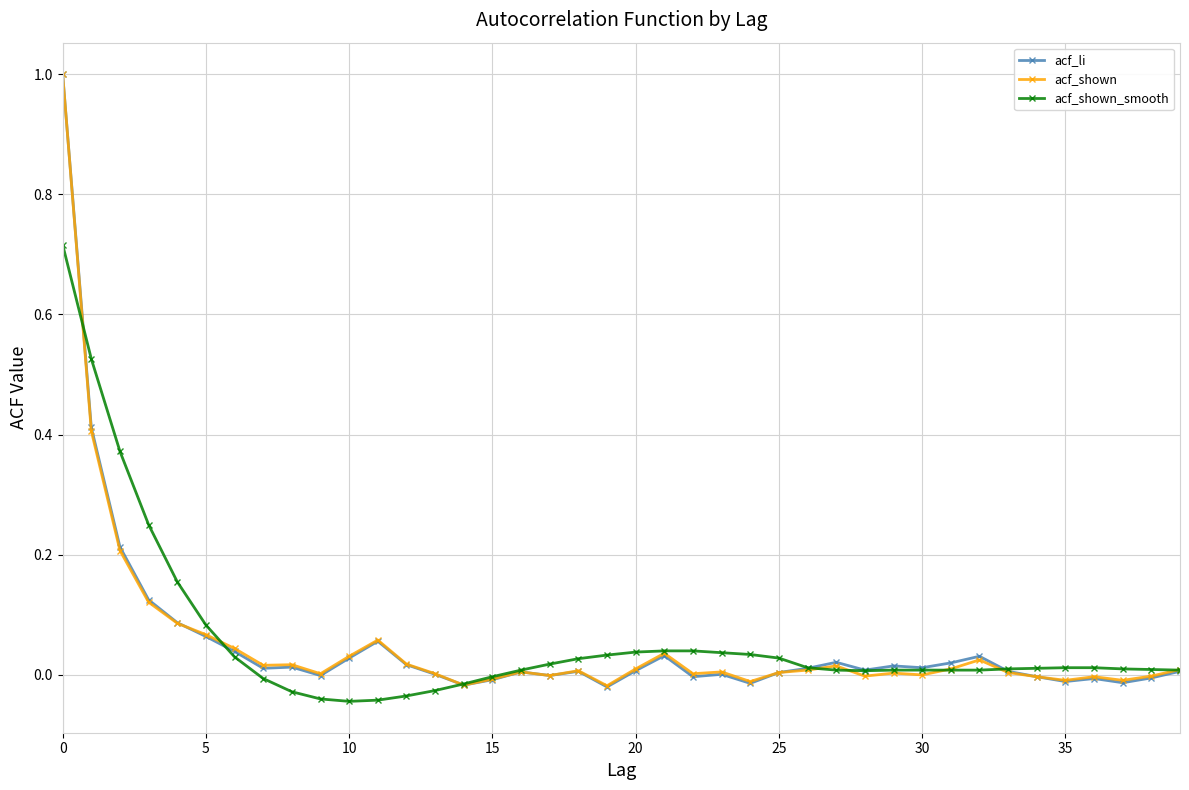

True or false: acf_li has more than 2 interior local peaks.

True